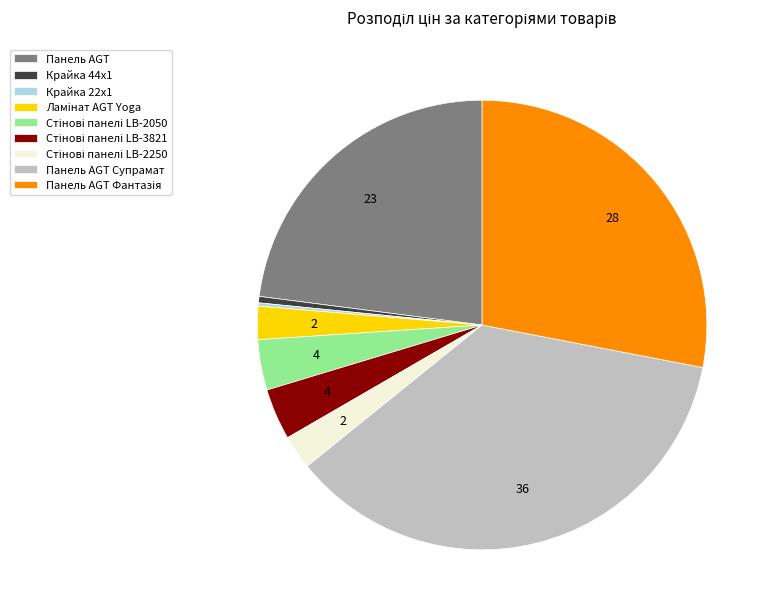

Which slice is the largest?

Панель AGT Супрамат